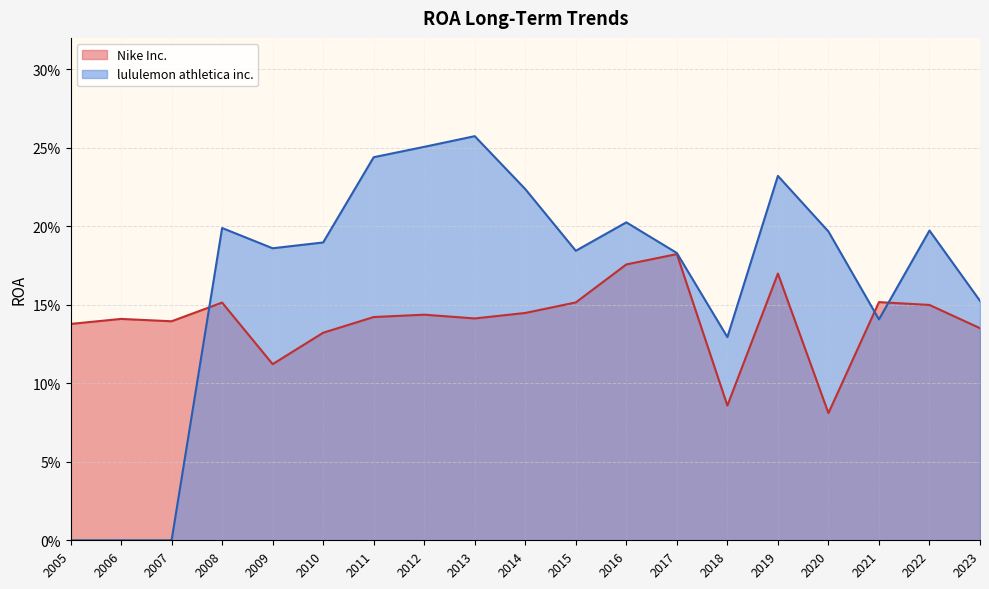

What is the greatest value displayed?

0.3